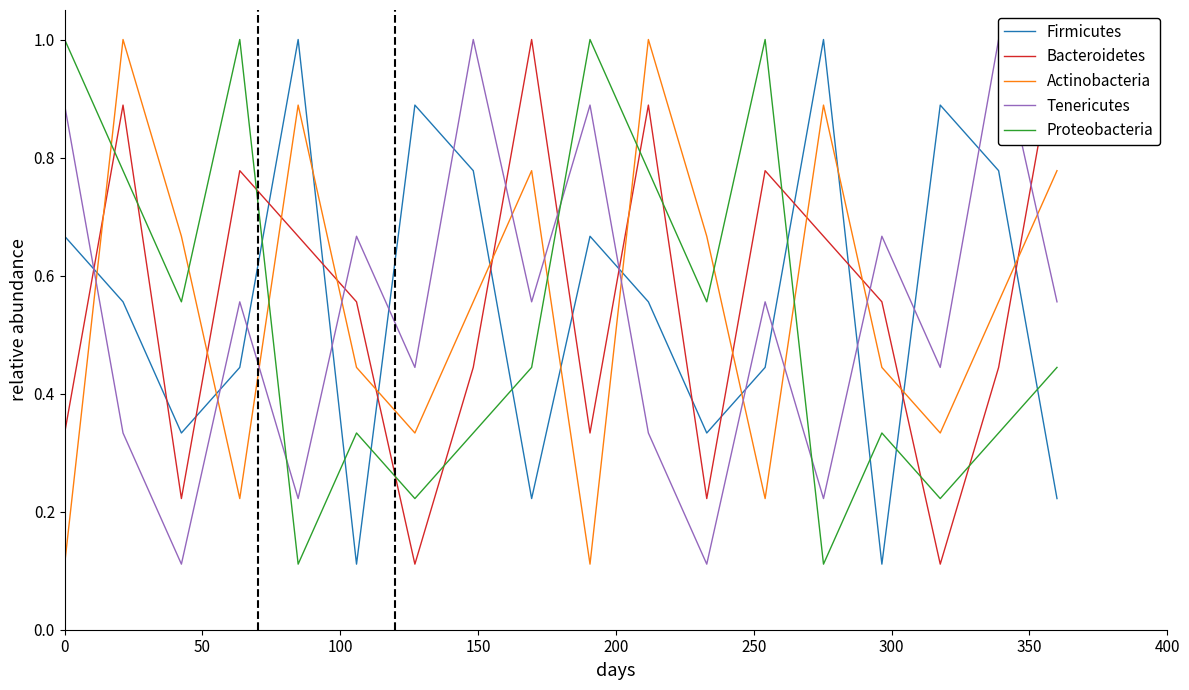

True or false: Firmicutes and Proteobacteria intersect in this chart.

True